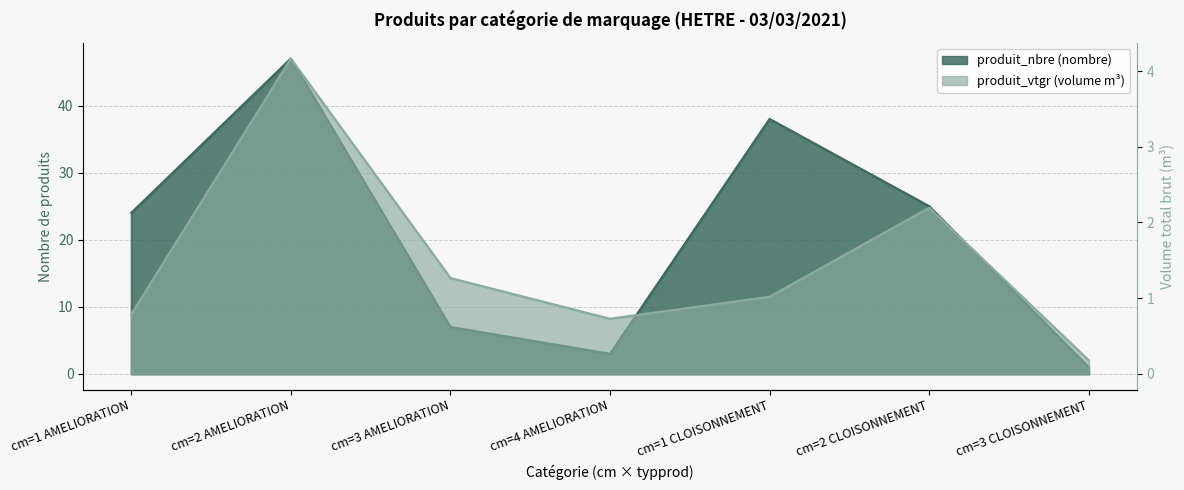

Does the chart display data point markers on the line(s)?

No